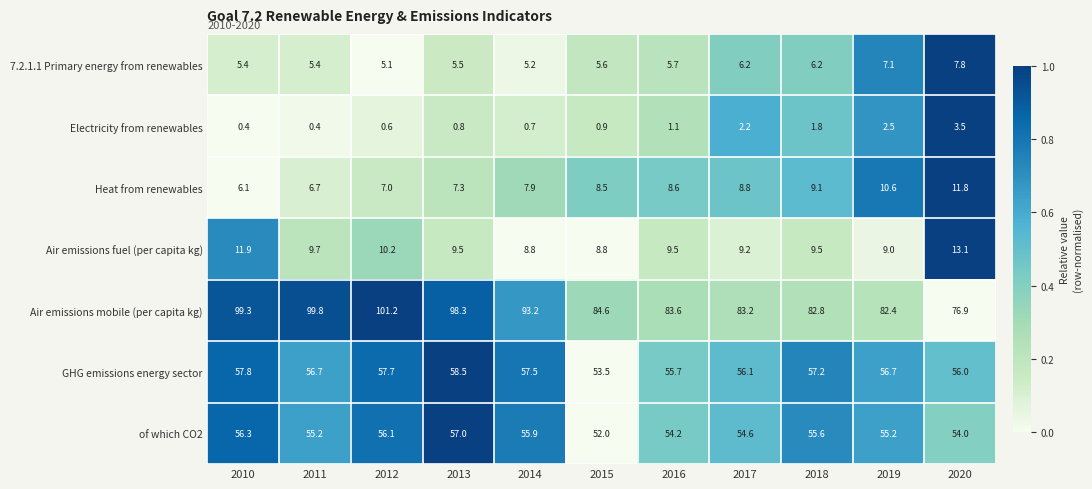

What is the total value across all series at 2014?

229.2